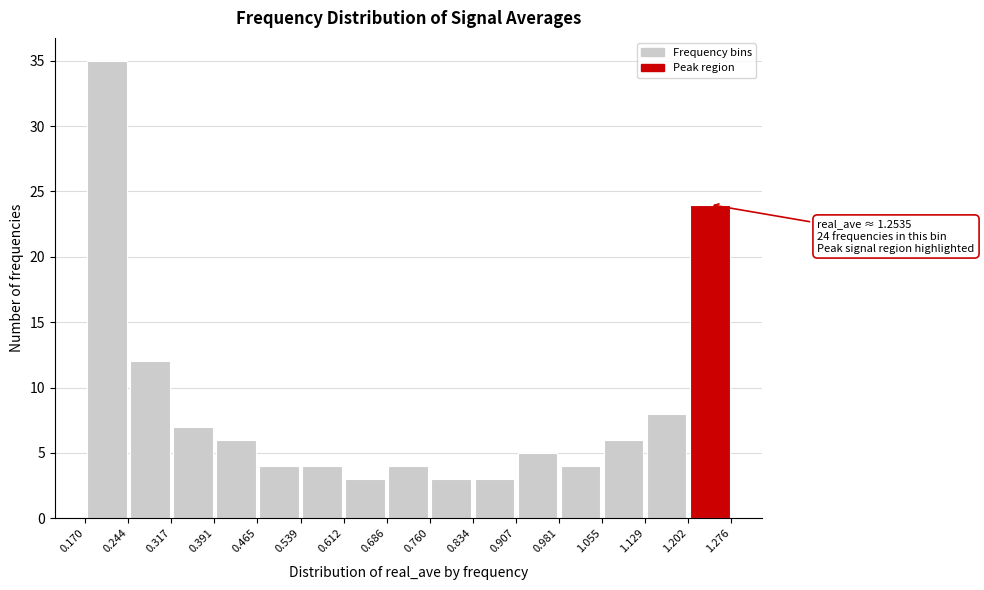

Over which range of the x-axis is the bar tallest?

0.170 to 0.244